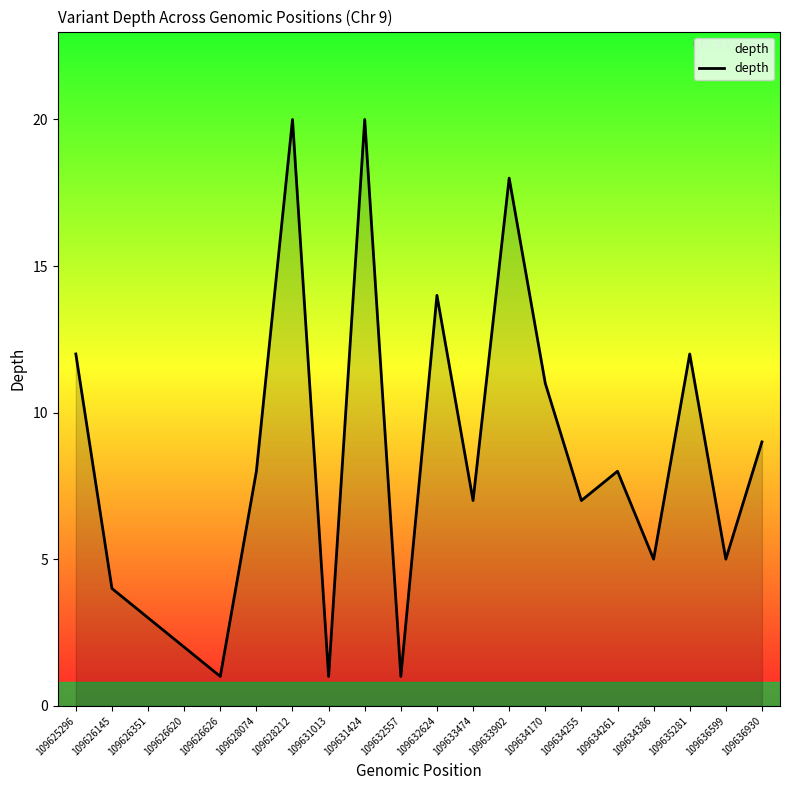

True or false: the data shows 3 at 109626351.

True